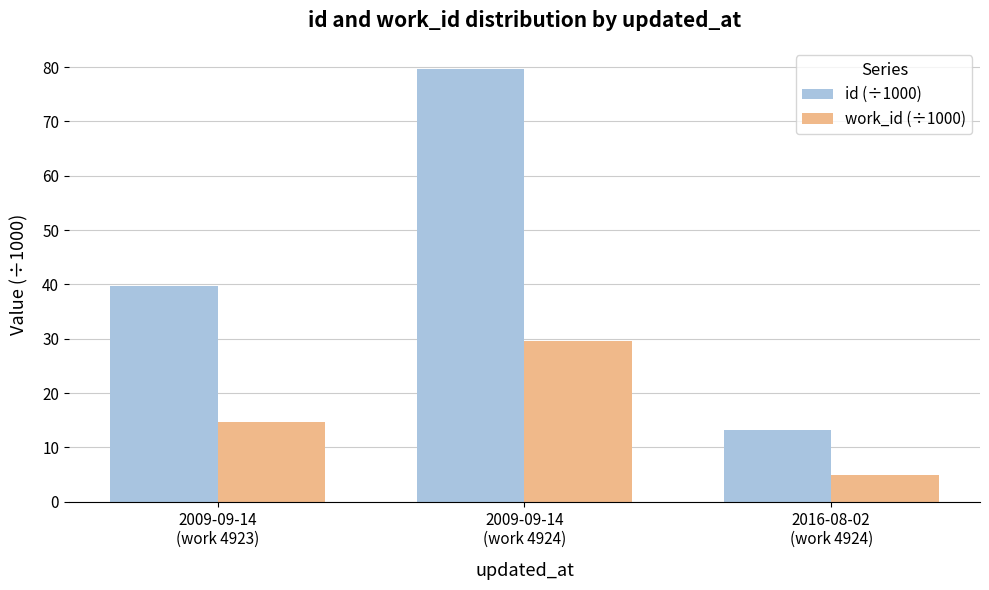

Count the number of categories in the chart.

3